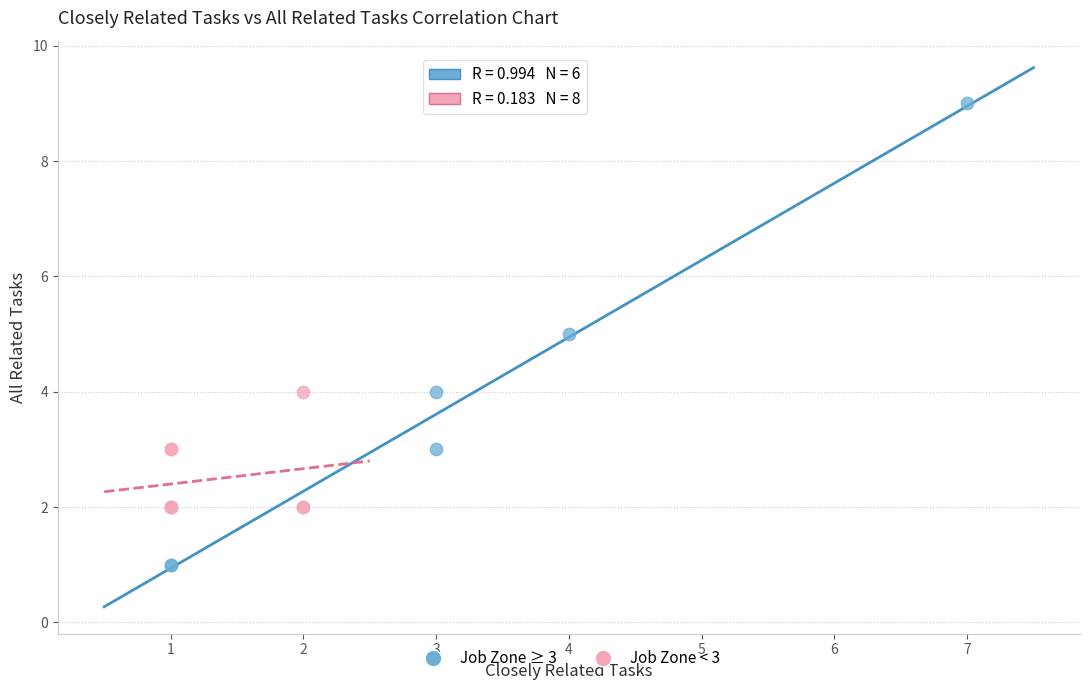

What are all the series names shown in the legend?

Job Zone ≥ 3, Job Zone < 3